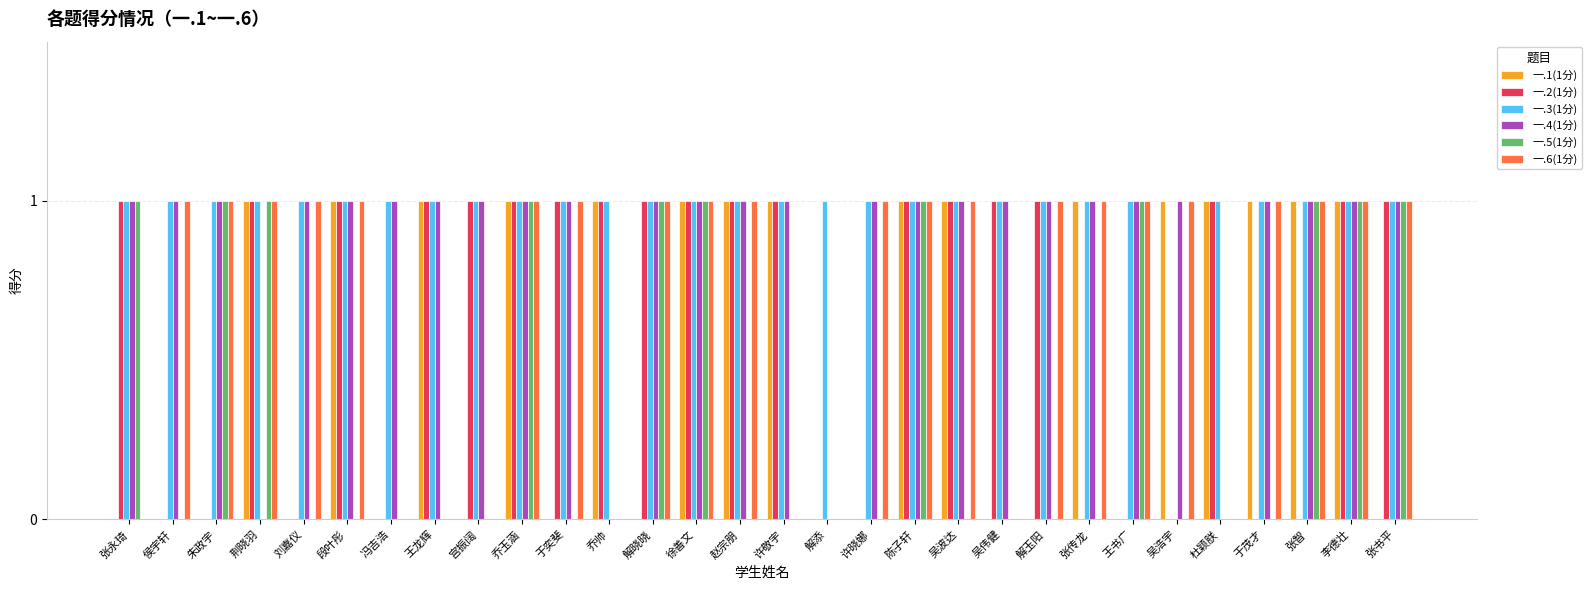

What is the total value across all series at 刘嘉仪?

3